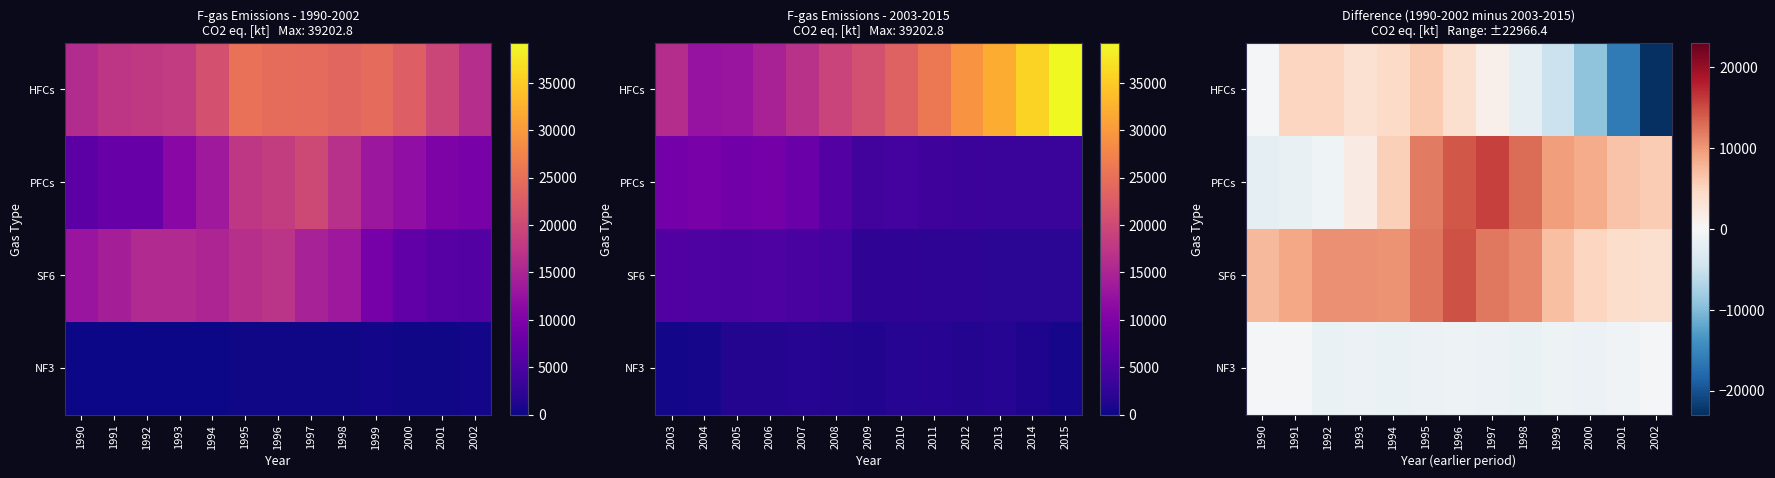

List the labels in order of SF6 value, largest first.

1996, 1995, 1997, 1998, 1992, 1993, 1994, 1991, 1990, 1999, 2000, 2001, 2002